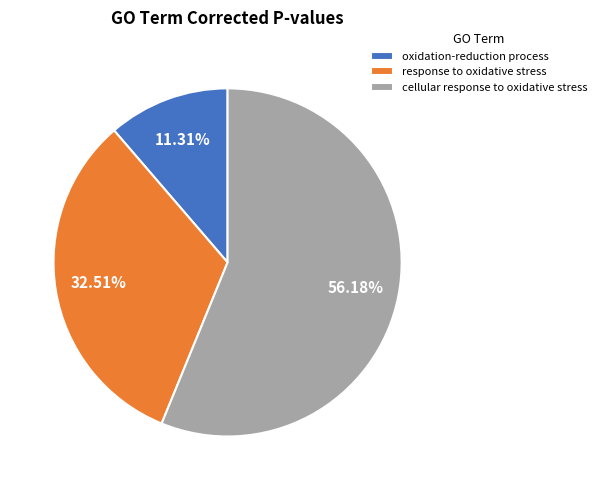

Which slice represents more than half of the pie?

cellular response to oxidative stress